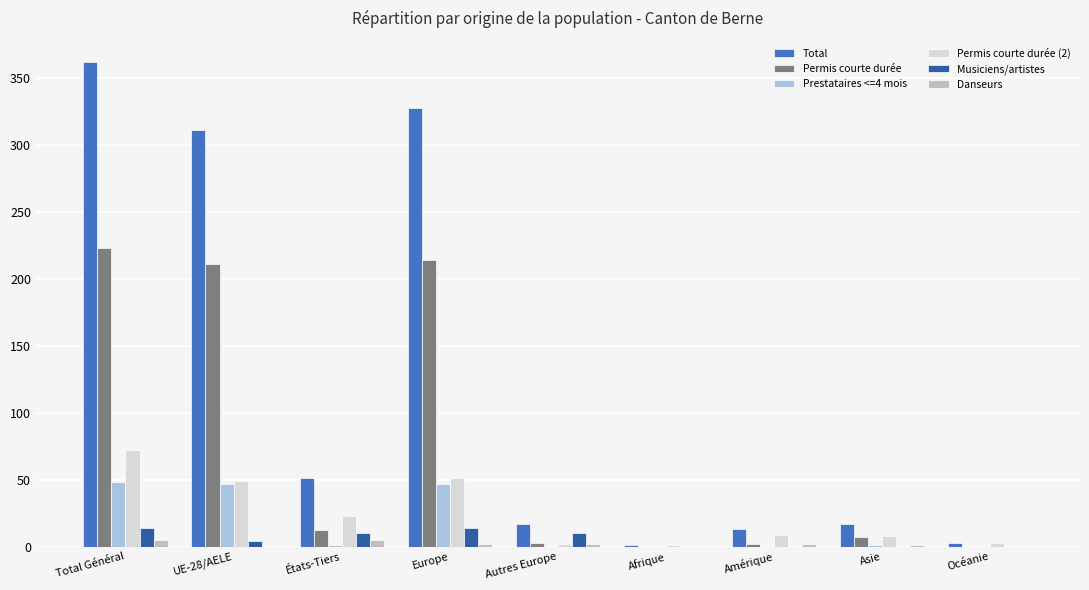

Is the value of Musiciens/artistes at États-Tiers greater than the value of Permis courte durée (2) at États-Tiers?

No